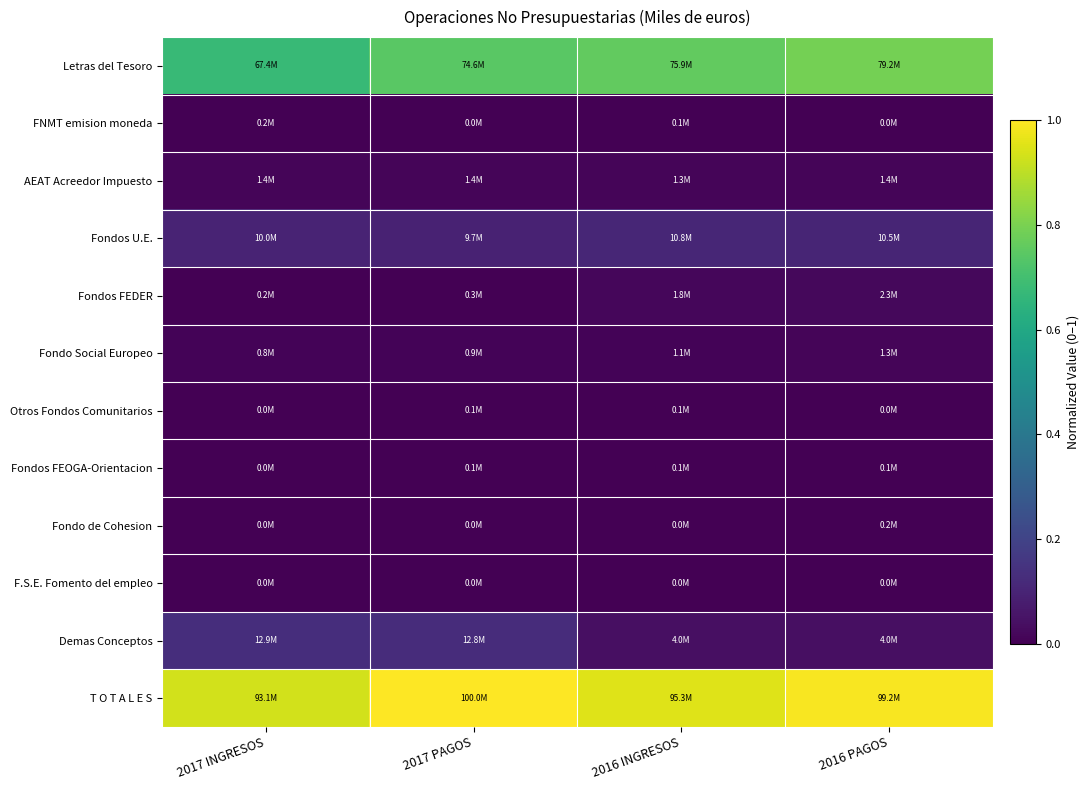

Between 2017 INGRESOS and 2016 PAGOS, which is larger?

2016 PAGOS